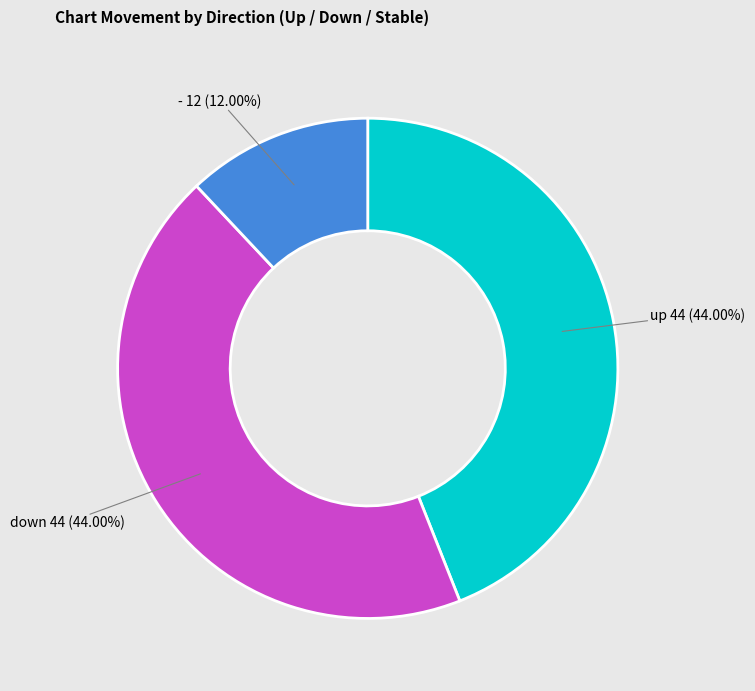

Is there a majority slice in this chart?

No